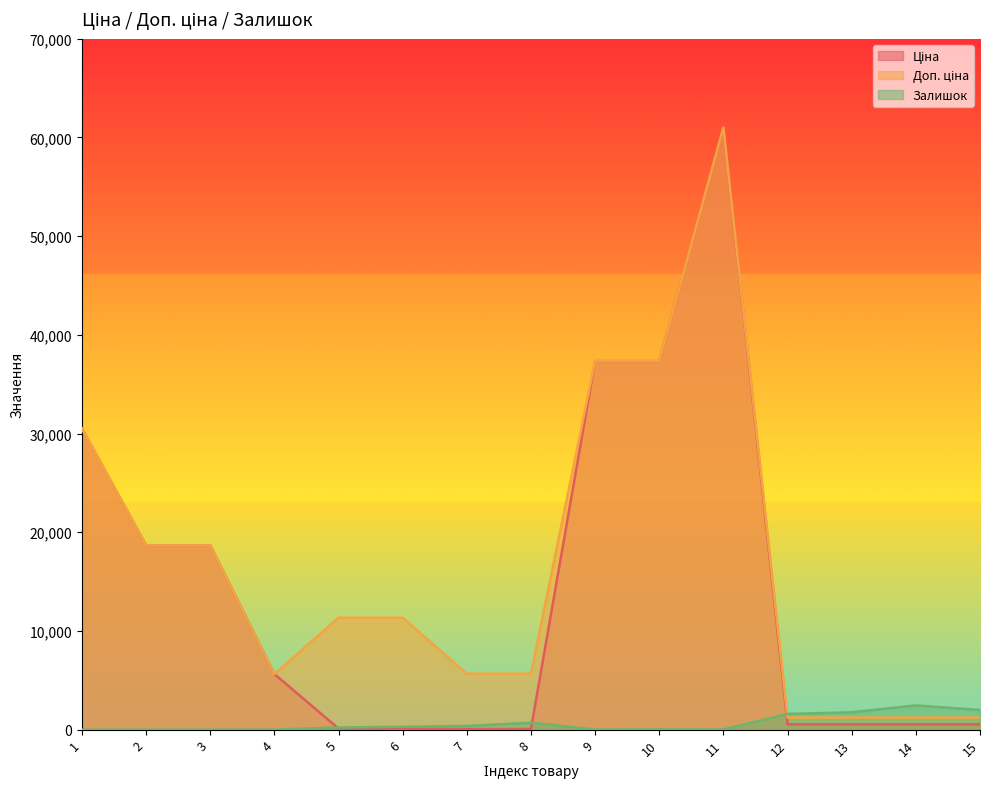

Which series changed the most between 9 and 10?

Залишок